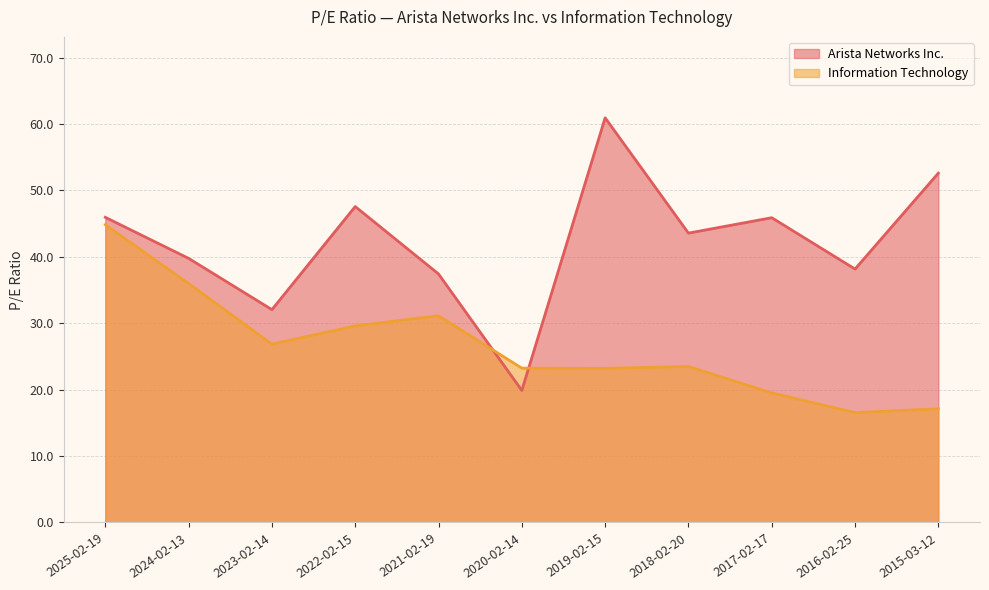

True or false: Arista Networks Inc. has a value of 70.2 at 2025-02-19.

False